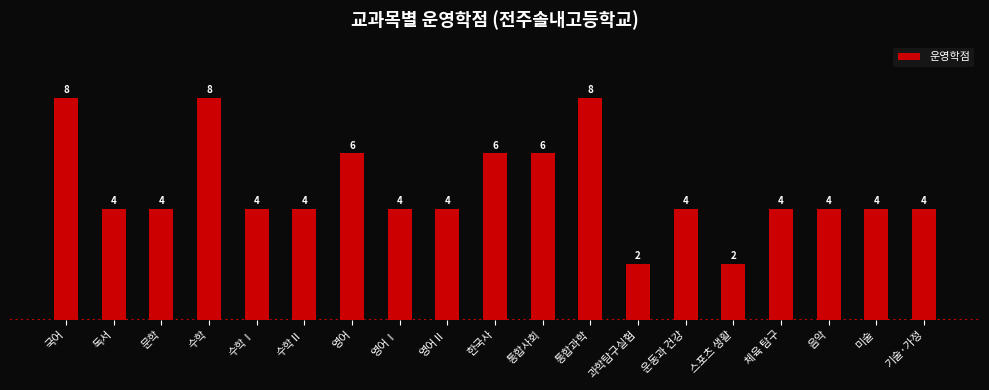

The chart shows a value of 4 at 수학Ⅱ. True or false?

True